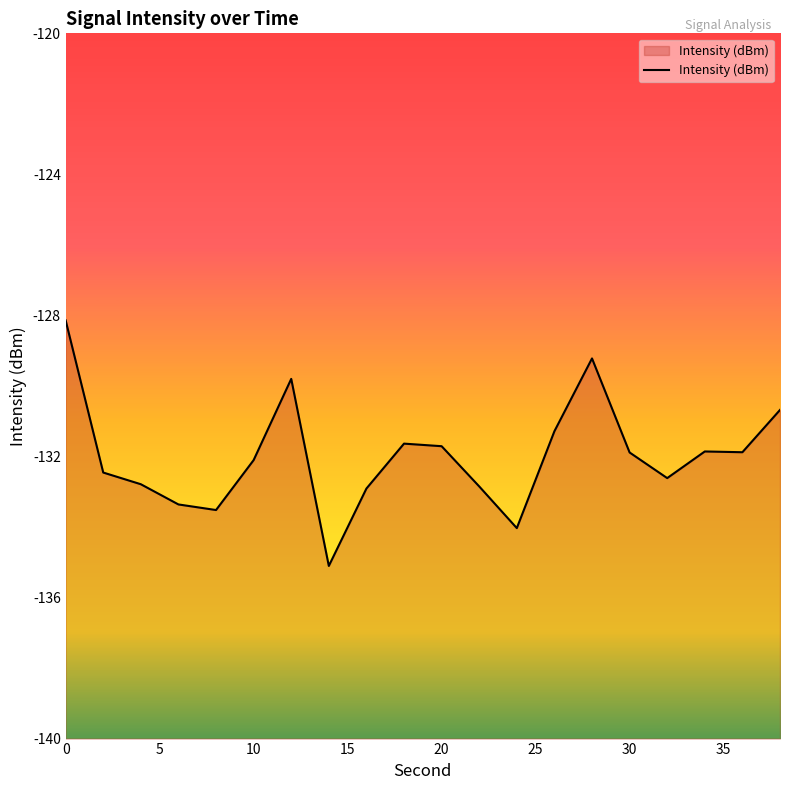

The chart shows a value of -132.1 at 10. True or false?

True